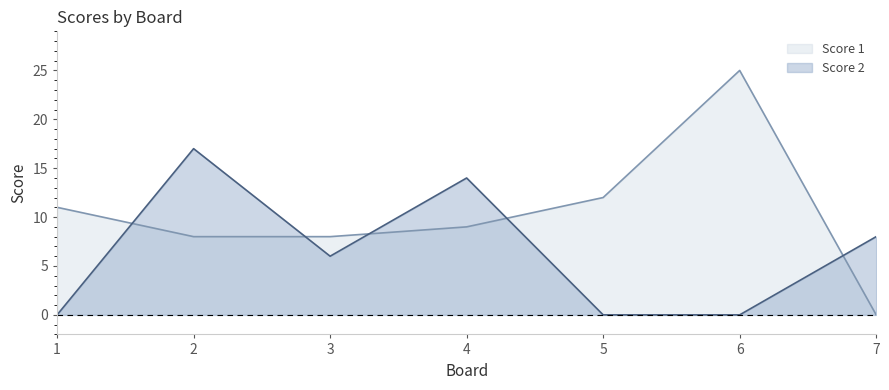

Between which two adjacent categories do Score 2 and Score 1 first intersect?

1 and 2